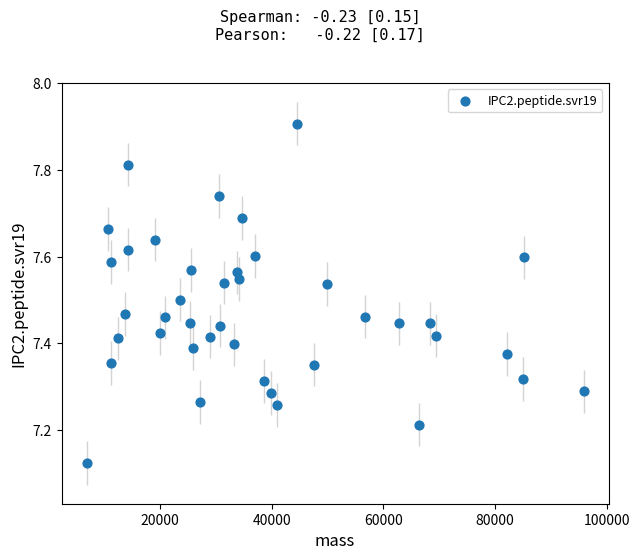

What is the range of Y values (max minus min)?

0.8